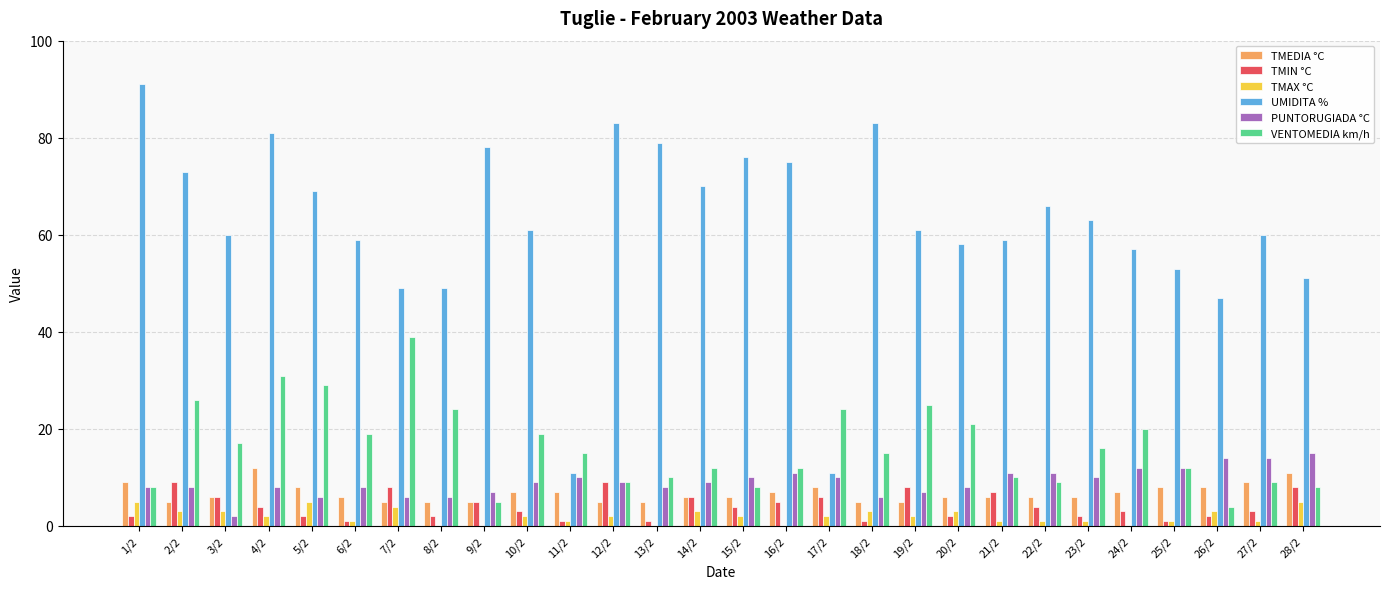

Is the value of TMAX °C at 27/2 greater than the value of PUNTORUGIADA °C at 4/2?

No